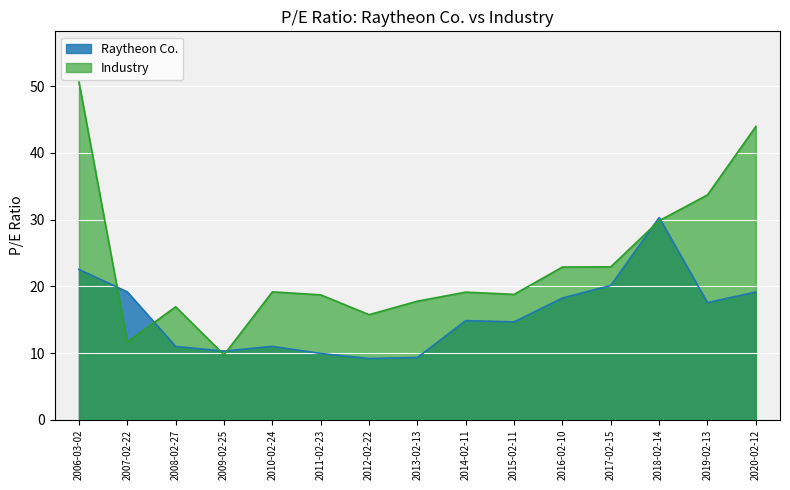

At which category does Raytheon Co. reach its first local peak?

2010-02-24